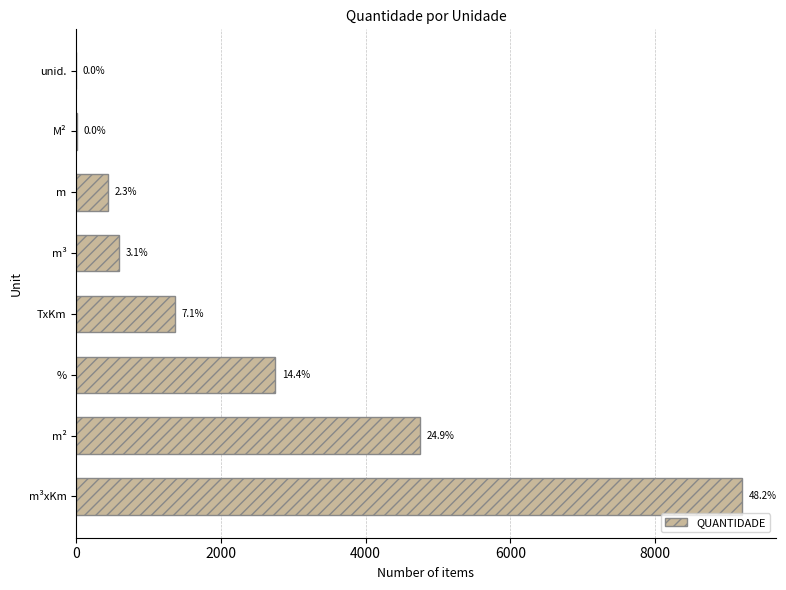

What is the sum of all values?

19119.4